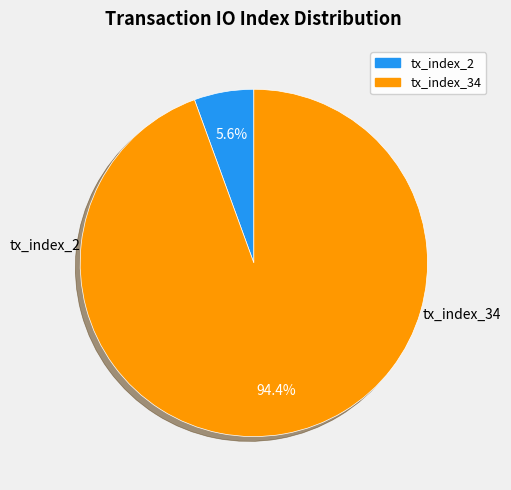

How many segments does this pie chart have?

2